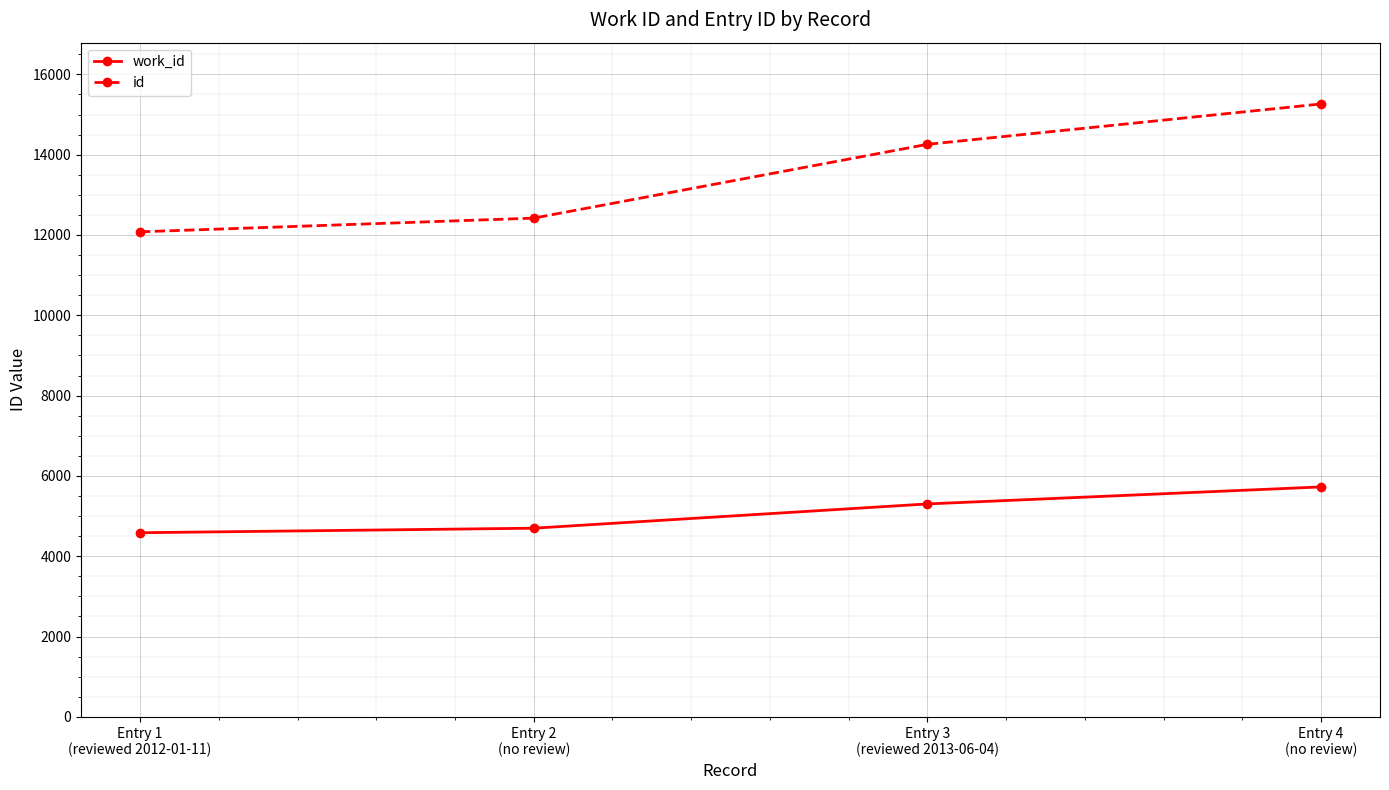

Where is id nearest to the value 13671?

Entry 3
(reviewed 2013-06-04)